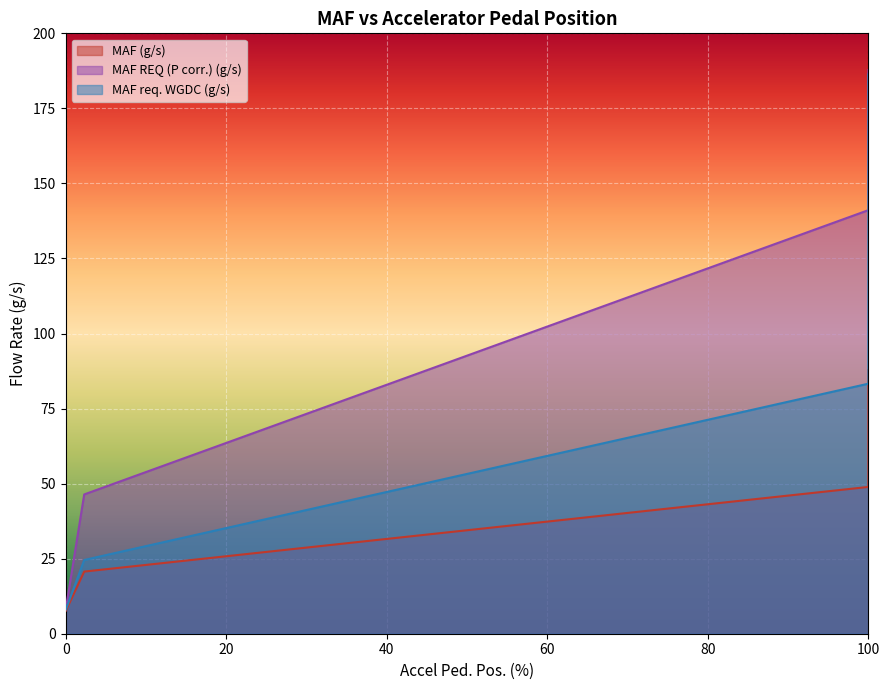

Count the number of categories in the chart.

40